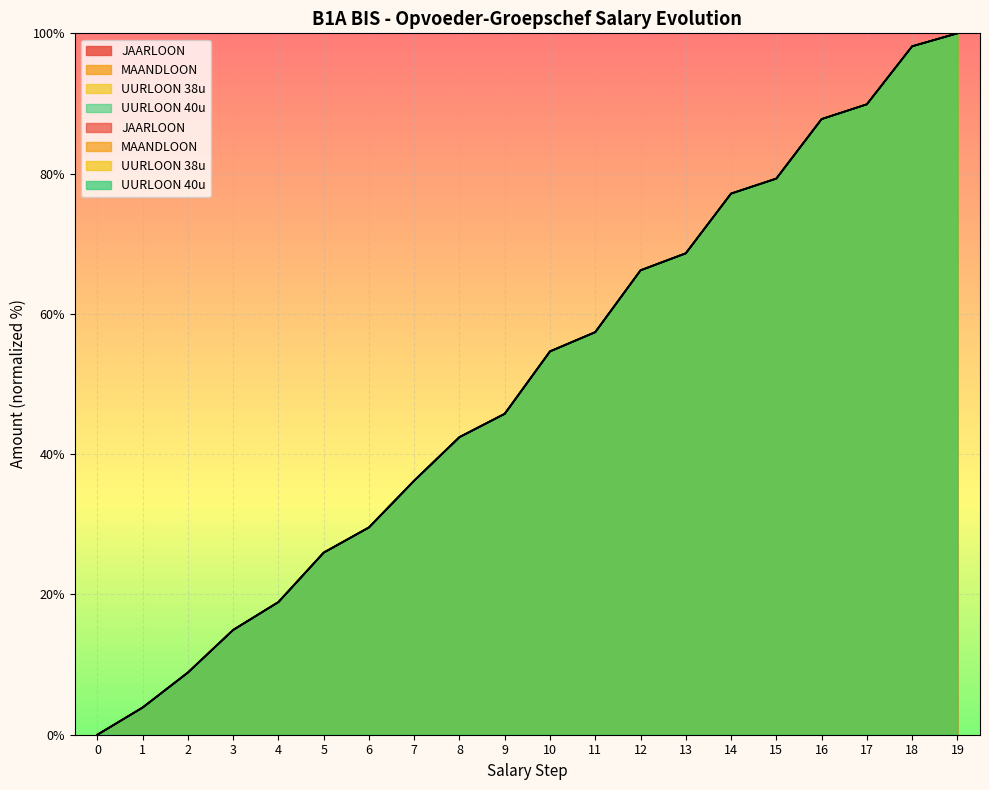

Between which two adjacent categories do JAARLOON and UURLOON 40u first intersect?

1 and 2